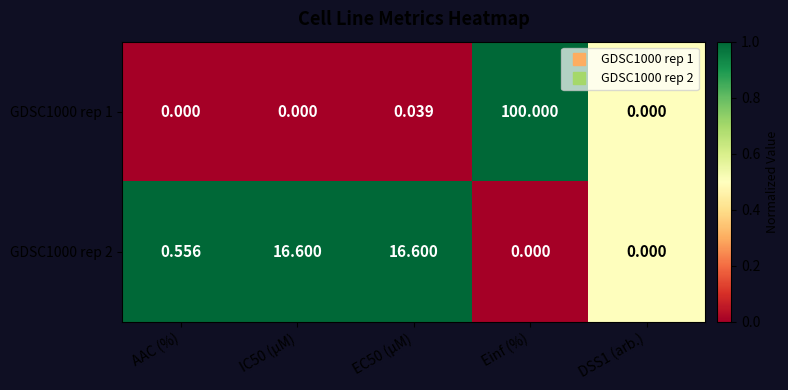

Where is GDSC1000 rep 2 nearest to the value 8?

AAC (%)